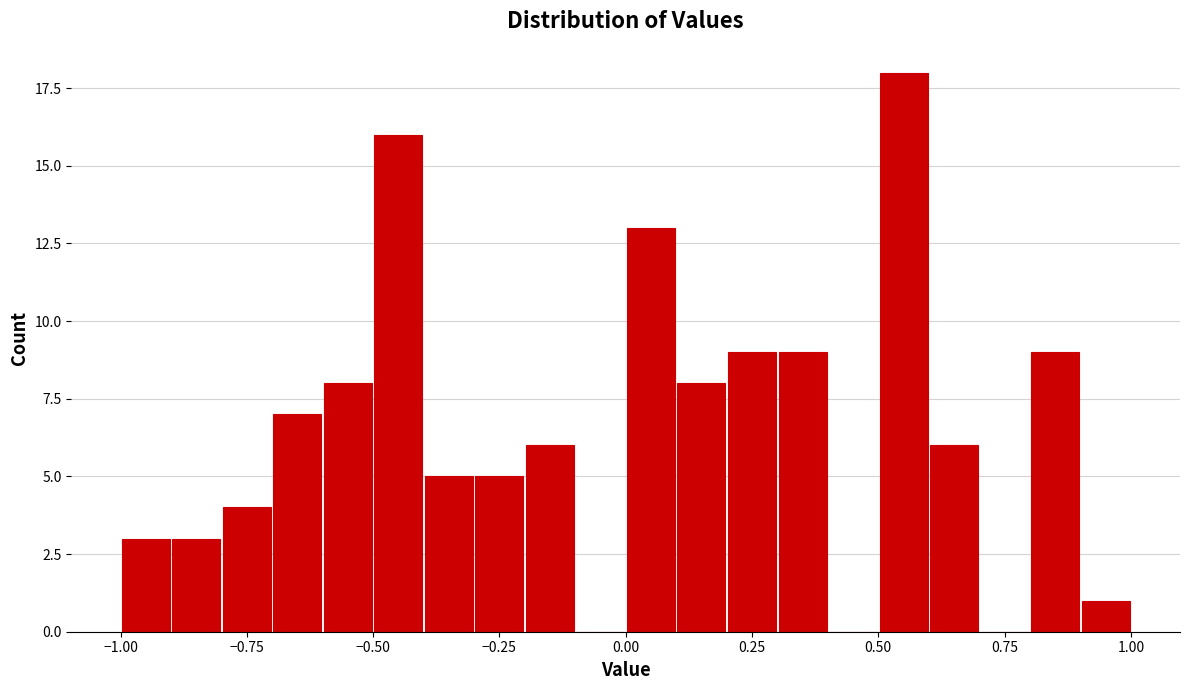

Read against the x-axis, roughly where is the centre of the tallest bar?

0.55